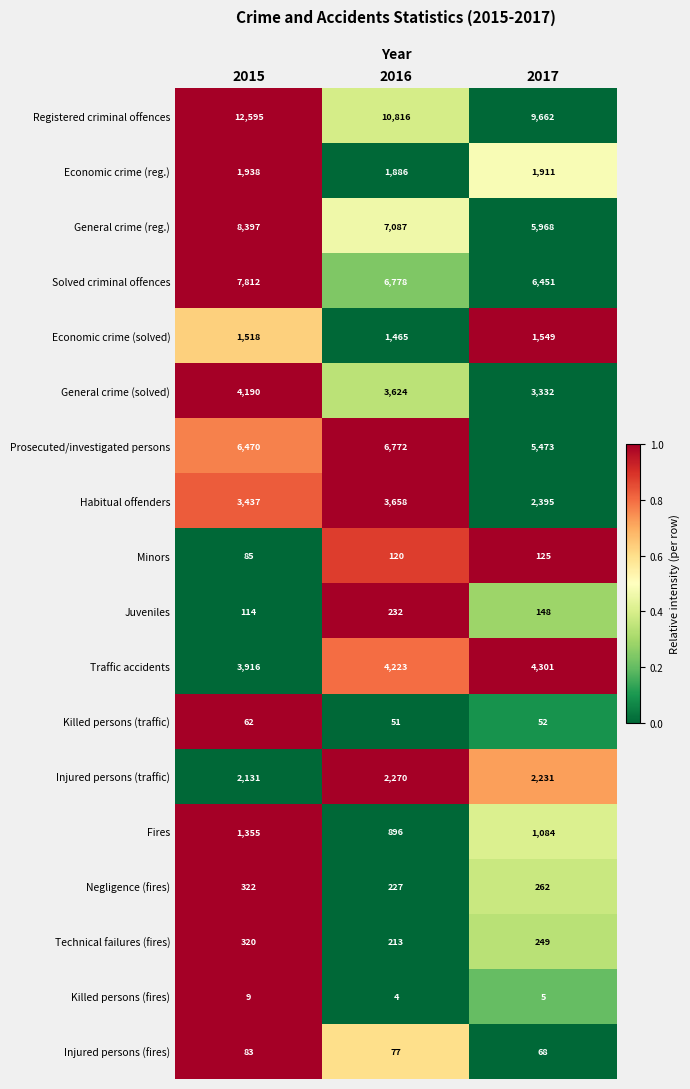

List the series in order of their peak value, lowest first.

Killed persons (fires), Killed persons (traffic), Injured persons (fires), Minors, Juveniles, Technical failures (fires), Negligence (fires), Fires, Economic crime (solved), Economic crime (reg.), Injured persons (traffic), Habitual offenders, General crime (solved), Traffic accidents, Prosecuted/investigated persons, Solved criminal offences, General crime (reg.), Registered criminal offences